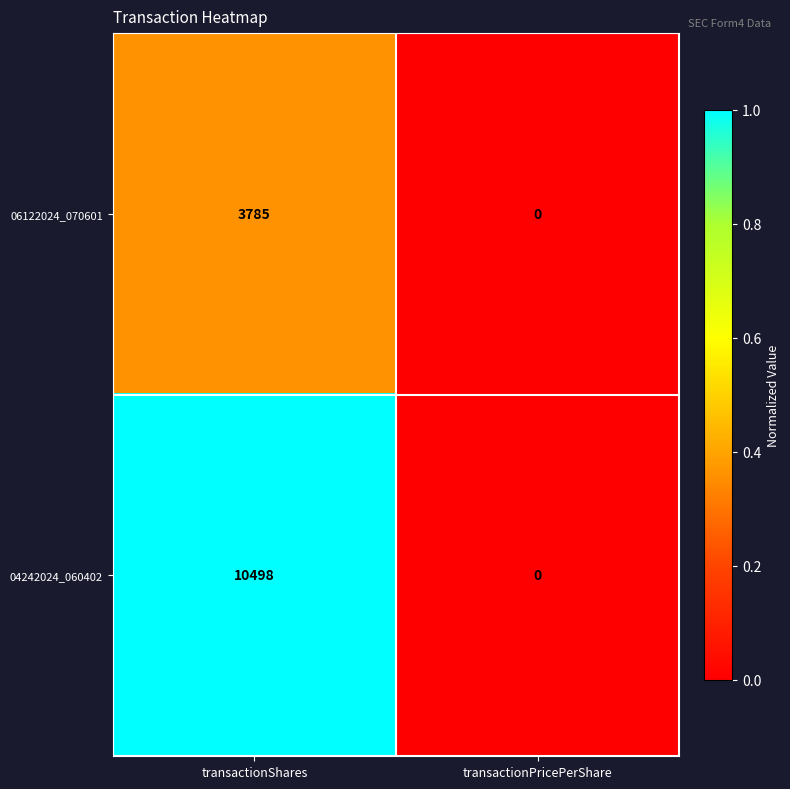

How many data points does each series have?

2